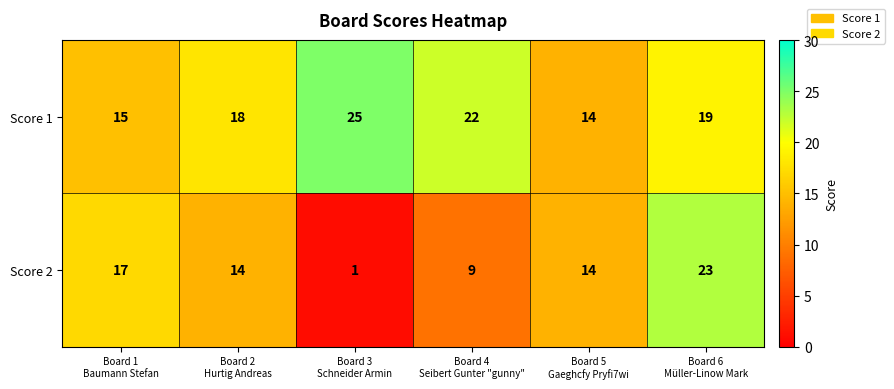

Count the Score 2 values in the range 9 to 17.

4